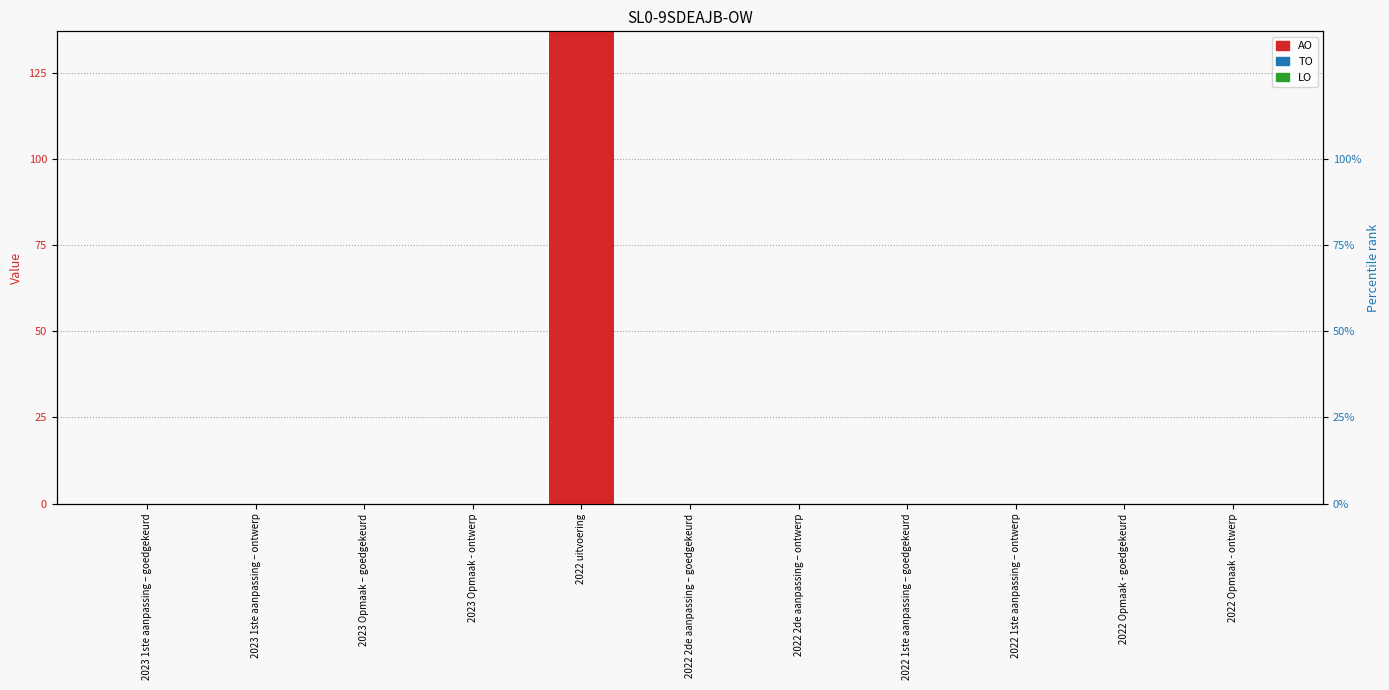

The TO series shows 0 at 2023 1ste aanpassing – goedgekeurd. True or false?

True